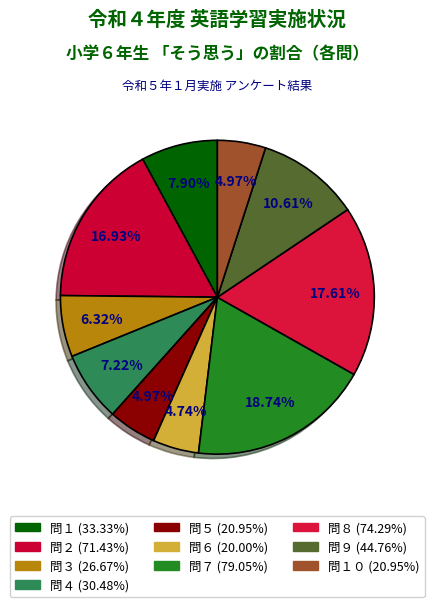

To the nearest percent, what is the average slice percentage?

10%